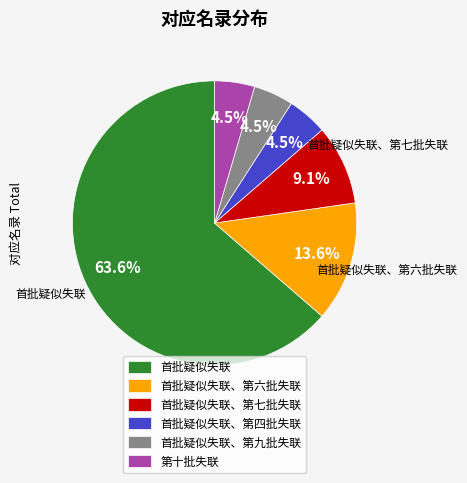

To the nearest percent, what portion does 首批疑似失联、第七批失联 represent?

9%